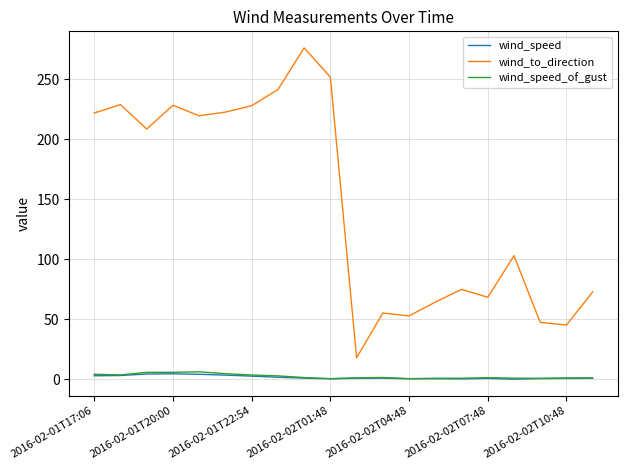

True or false: wind_speed and wind_to_direction cross at least once.

False